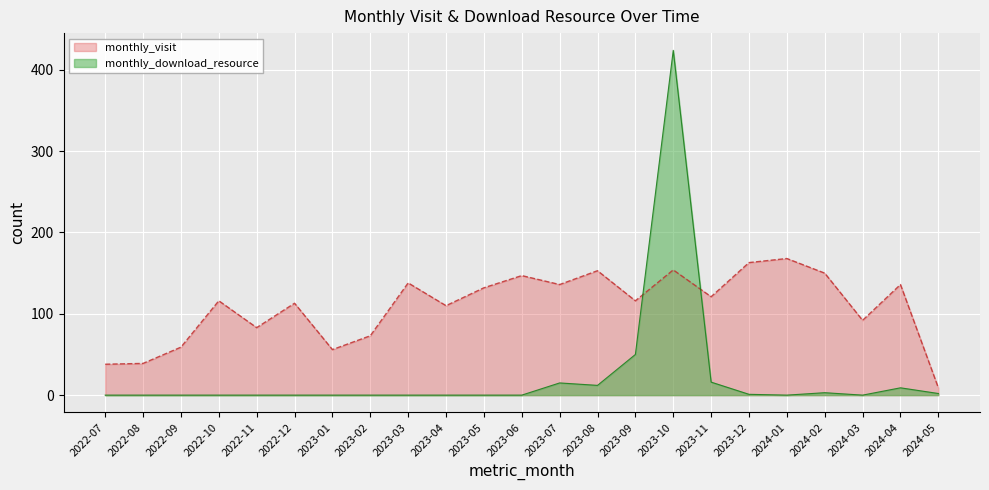

Count the number of categories in the chart.

23